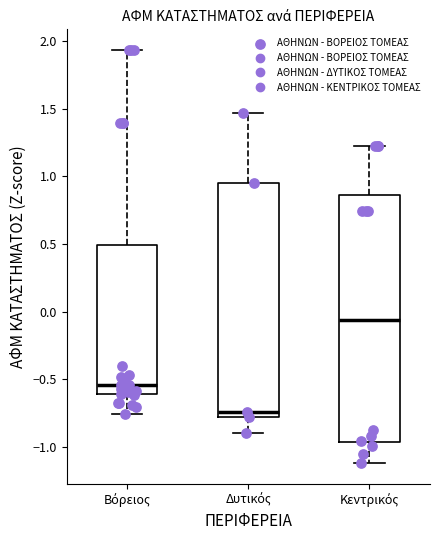

Reading left to right, transcribe this box plot: for each box, give where its median line is, the range the box spans, and where its two whiskers end, as read against the y-axis. The values are not printed on the chart, so give them approximately, as read against the axis.

Βόρειος: median -0.55, box -0.60 to 0.50, whiskers -0.75 to 1.95
Δυτικός: median -0.75, box -0.80 to 0.95, whiskers -0.90 to 1.45
Κεντρικός: median -0.05, box -0.95 to 0.85, whiskers -1.10 to 1.20